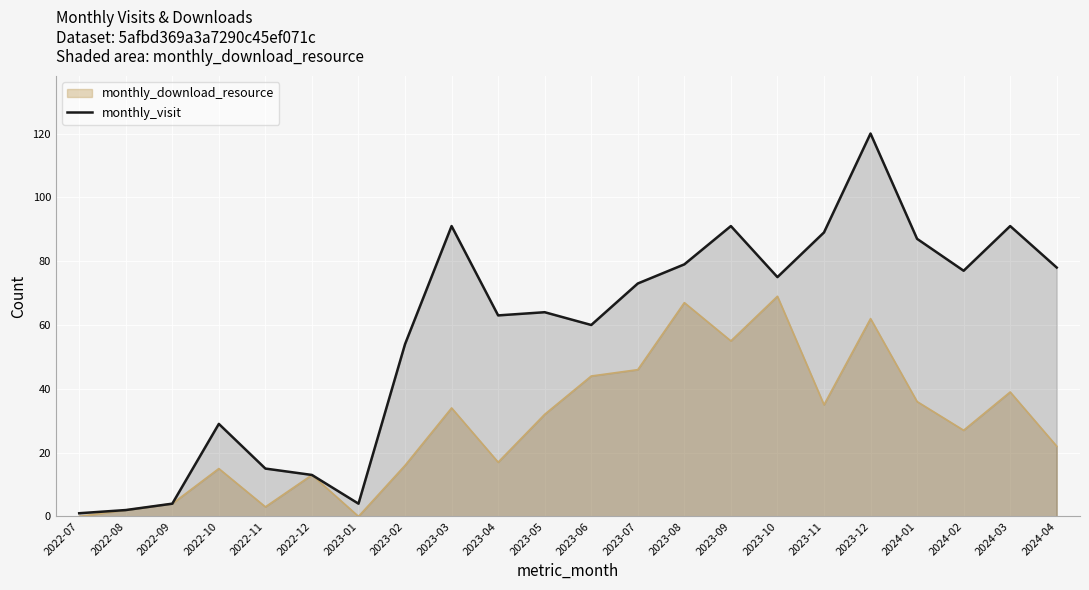

Between 2023-07 and 2022-11, which is larger?

2023-07